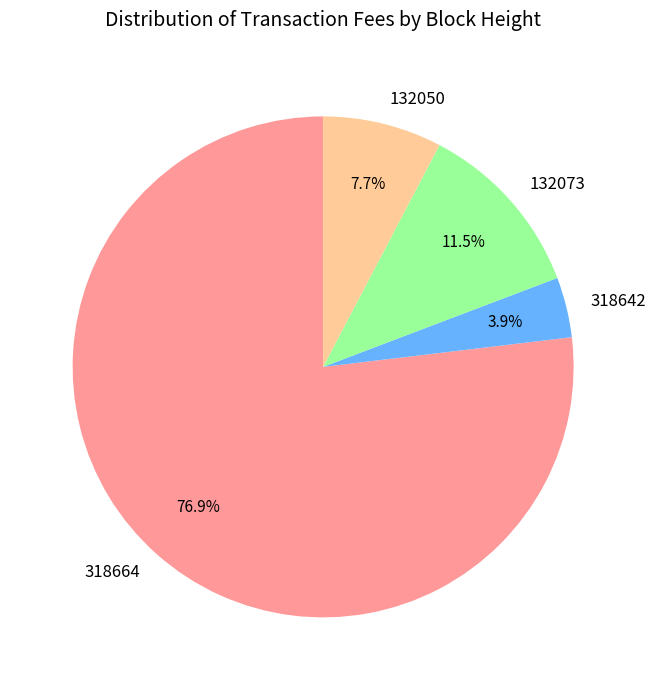

What is the smallest slice in the pie chart?

318642